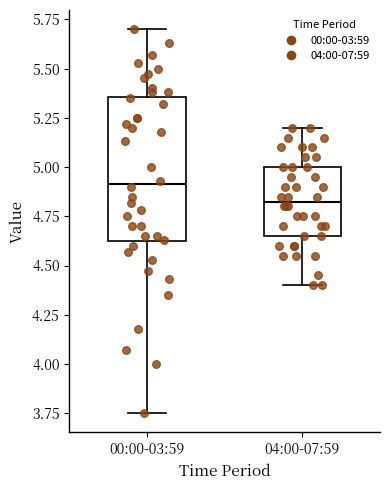

Which box's median line is the lowest?

04:00-07:59